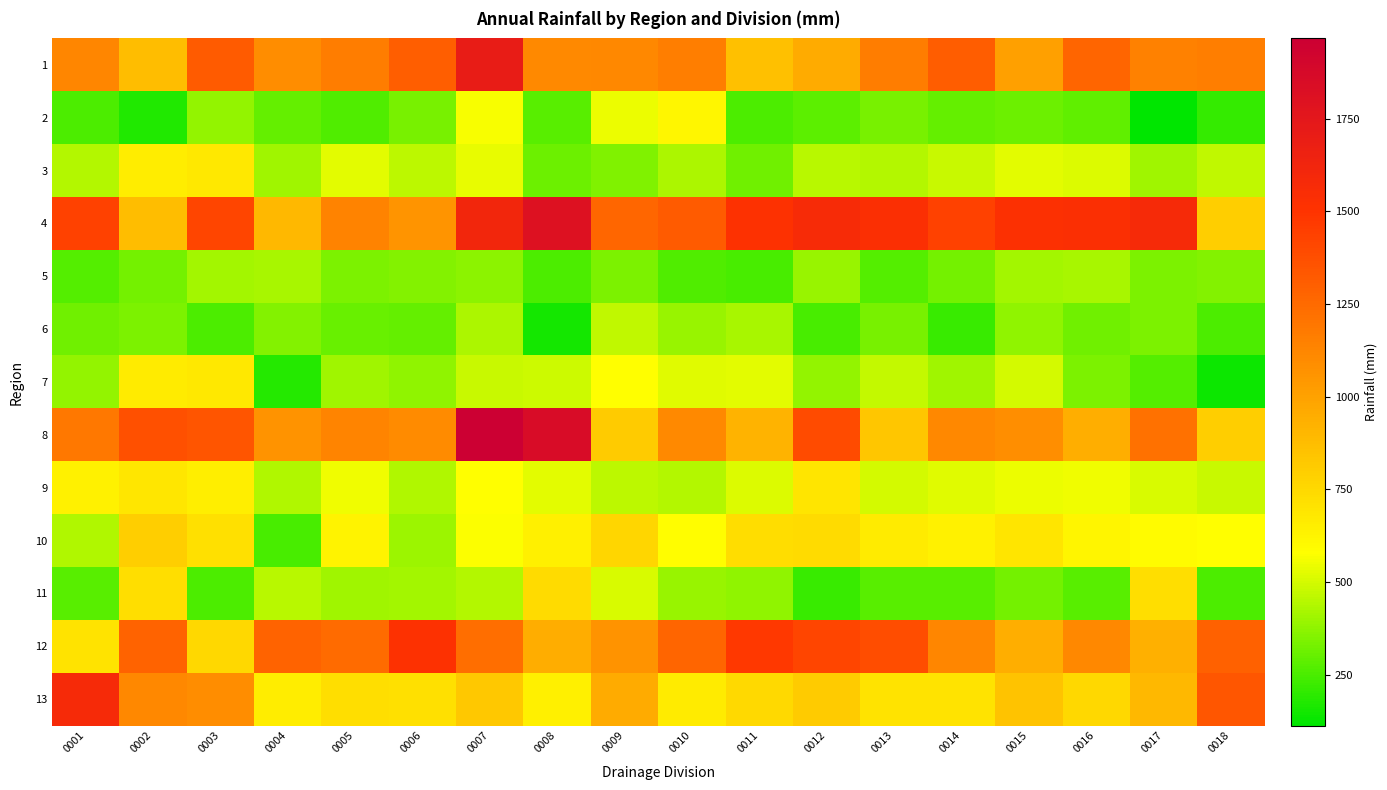

At 0010, list the series in order from largest to smallest.

4, 12, 1, 8, 13, 2, 10, 7, 9, 3, 11, 6, 5